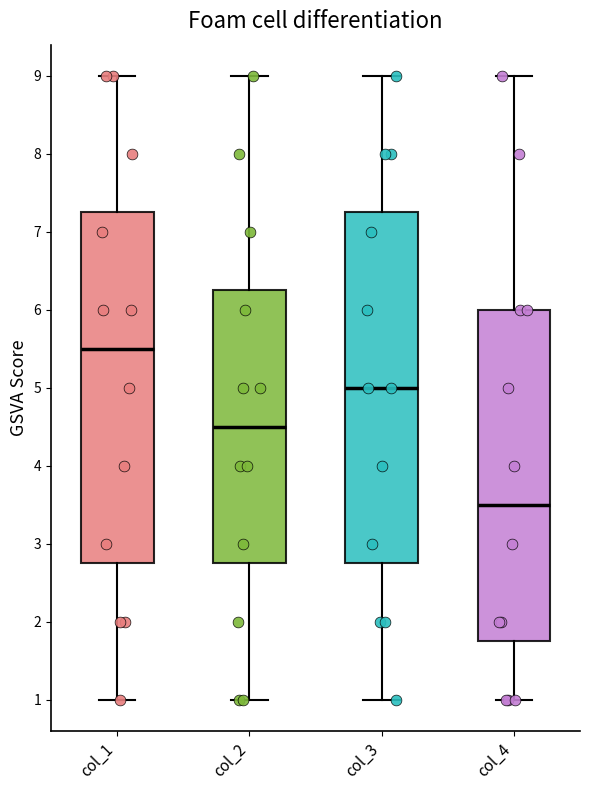

Reading left to right, read every box against the y-axis: the position of its median line, the range the box covers, and the ends of its whiskers. The values are not printed on the chart, so give them approximately, as read against the axis.

col_1: median 5.5, box 2.8 to 7.3, whiskers 1.0 to 9.0
col_2: median 4.5, box 2.8 to 6.3, whiskers 1.0 to 9.0
col_3: median 5.0, box 2.8 to 7.3, whiskers 1.0 to 9.0
col_4: median 3.5, box 1.8 to 6.0, whiskers 1.0 to 9.0